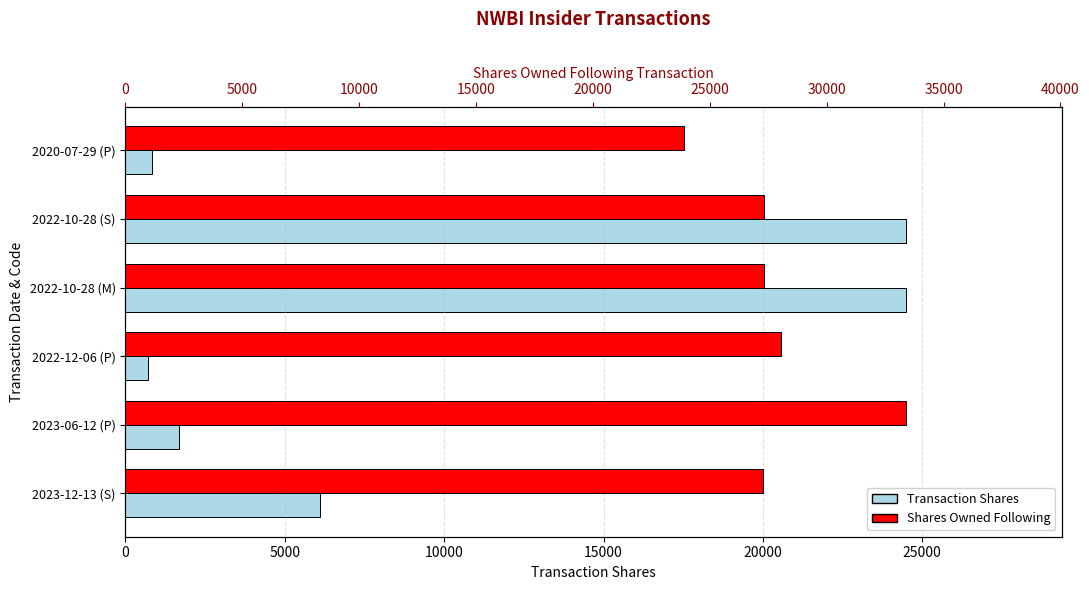

What is the difference between the maximum and minimum values in the Shares Owned Following series?

9493